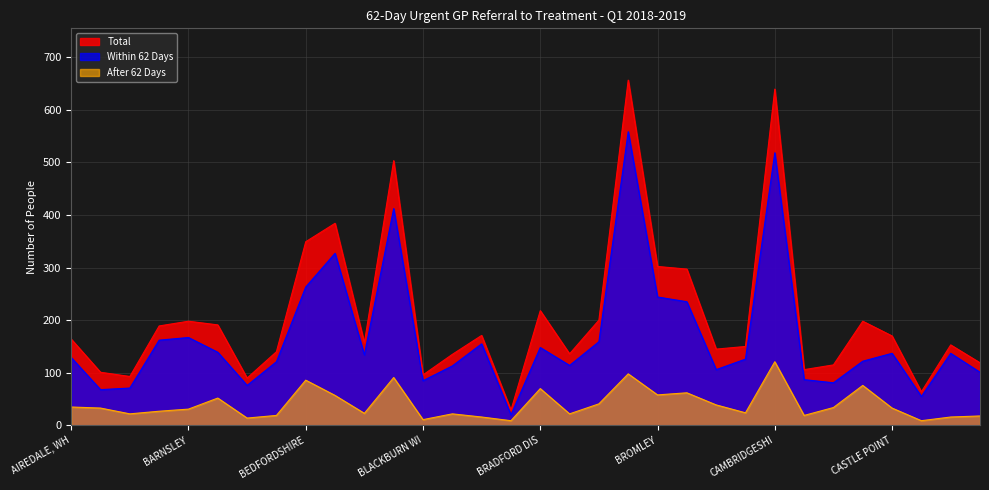

The value of Within 62 Days at NHS CAMDEN CCG is 139. True or false?

False